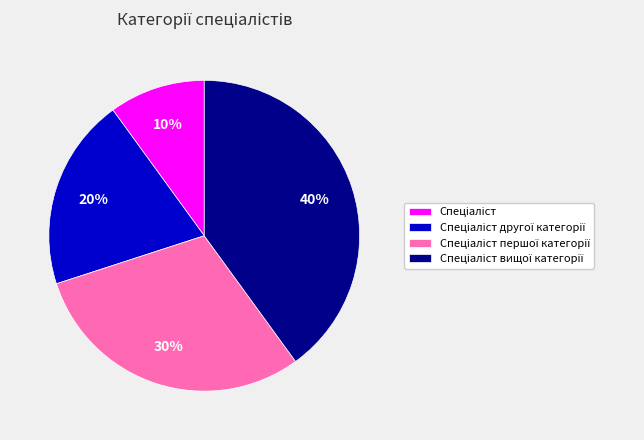

To the nearest percent, what is the difference between the largest and smallest slice percentages?

30%